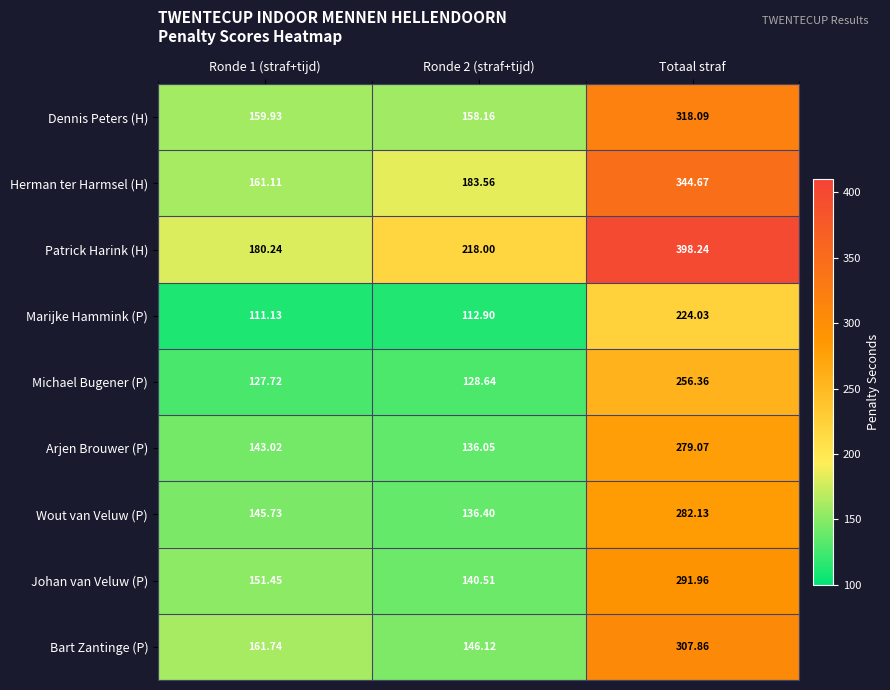

Rank the series by their maximum value, from highest to lowest.

Patrick Harink (H), Herman ter Harmsel (H), Dennis Peters (H), Bart Zantinge (P), Johan van Veluw (P), Wout van Veluw (P), Arjen Brouwer (P), Michael Bugener (P), Marijke Hammink (P)